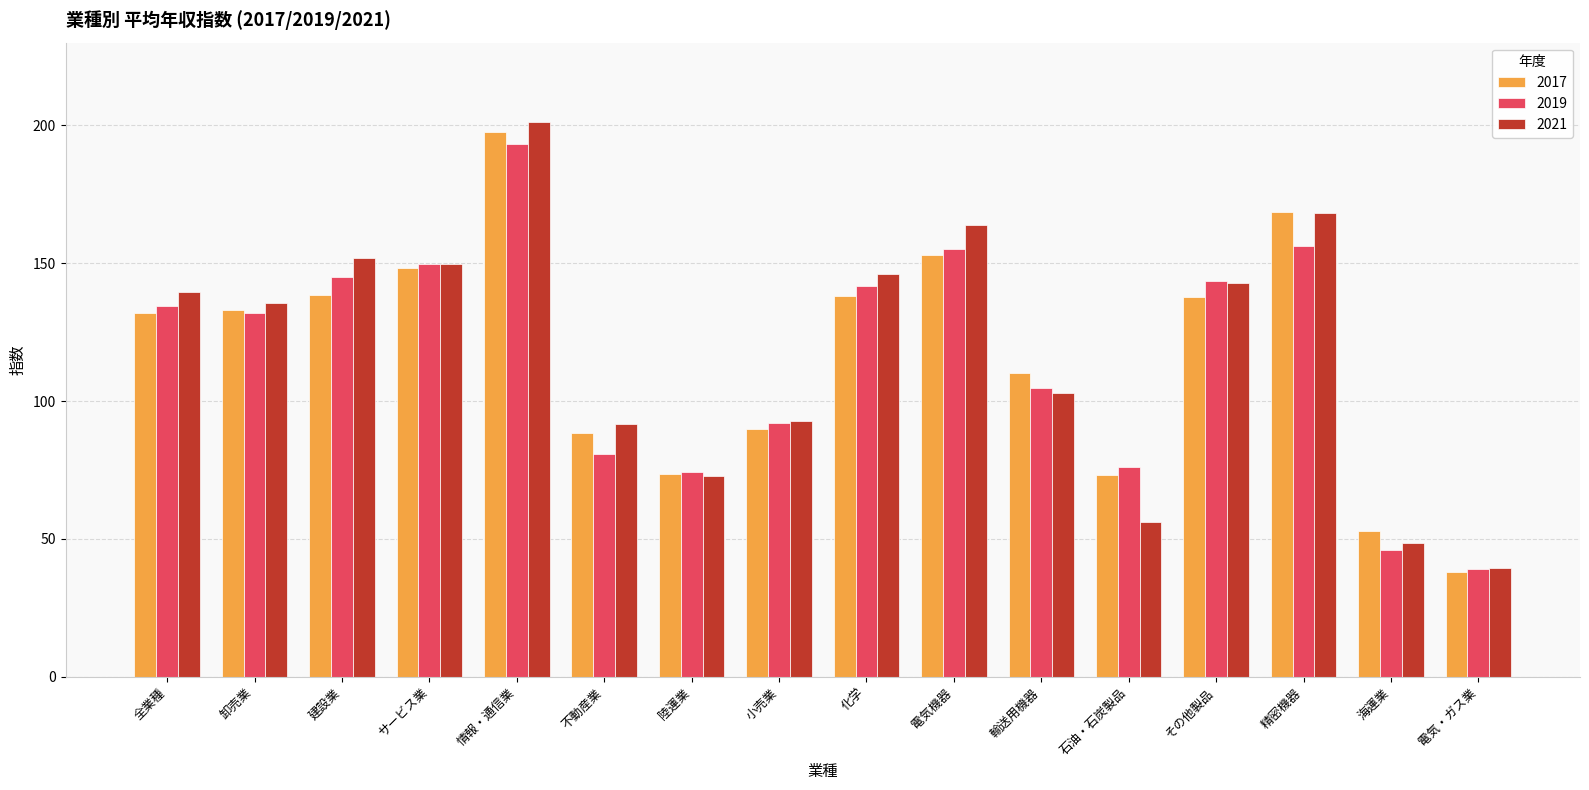

Which label corresponds to the smallest value in the chart?

電気・ガス業